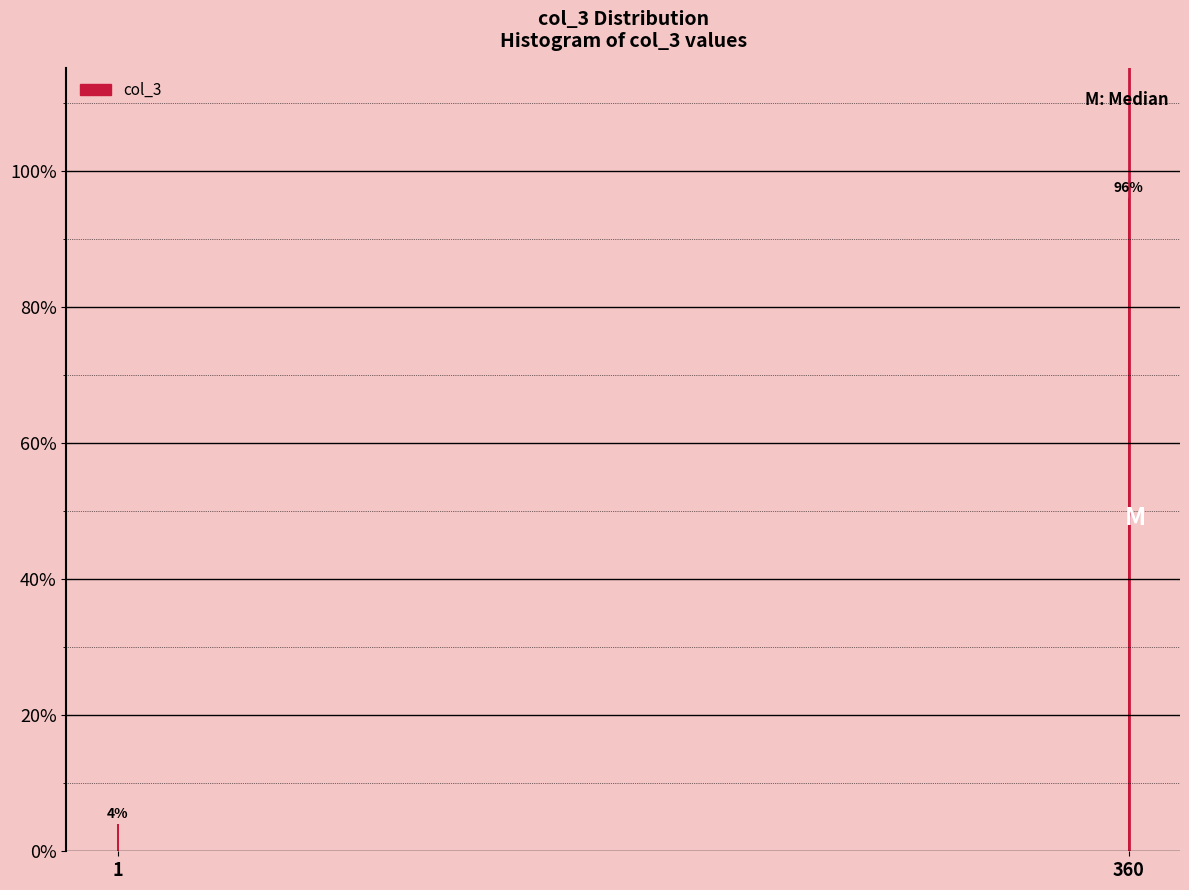

Reading left to right, what are all the values shown in this chart?

4	96